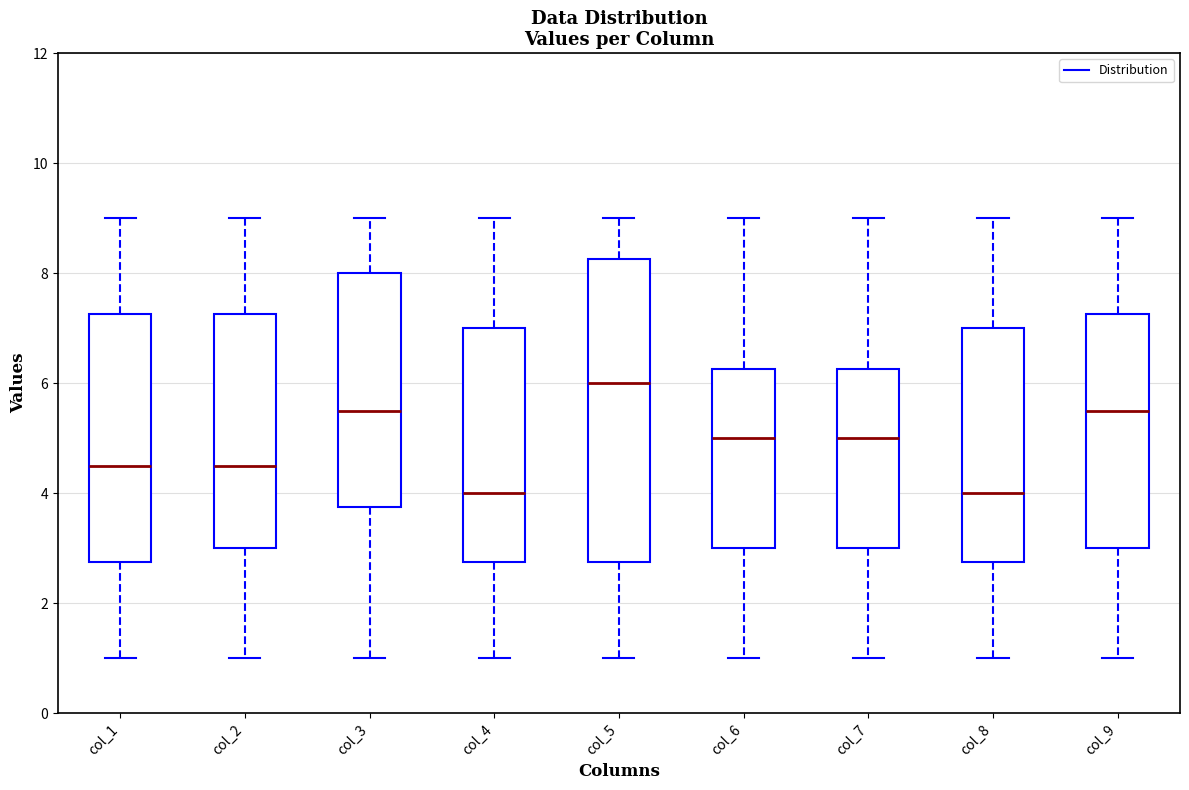

Where is the upper edge of the box for col_1 on the y-axis? The values are not printed on the chart, so give them approximately, as read against the axis.

7.2